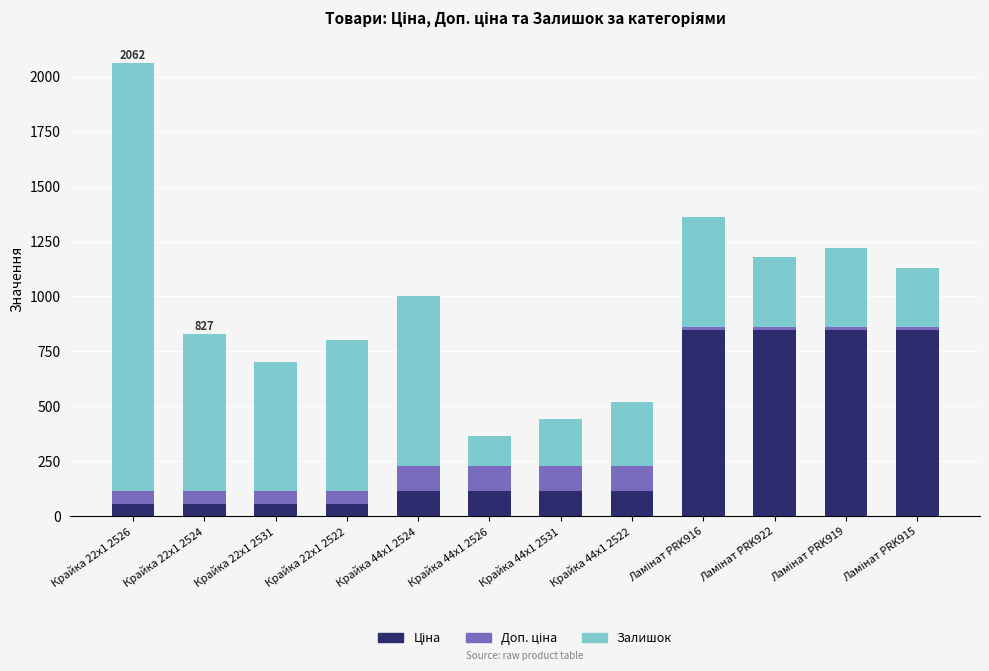

How many bars are there in total?

12